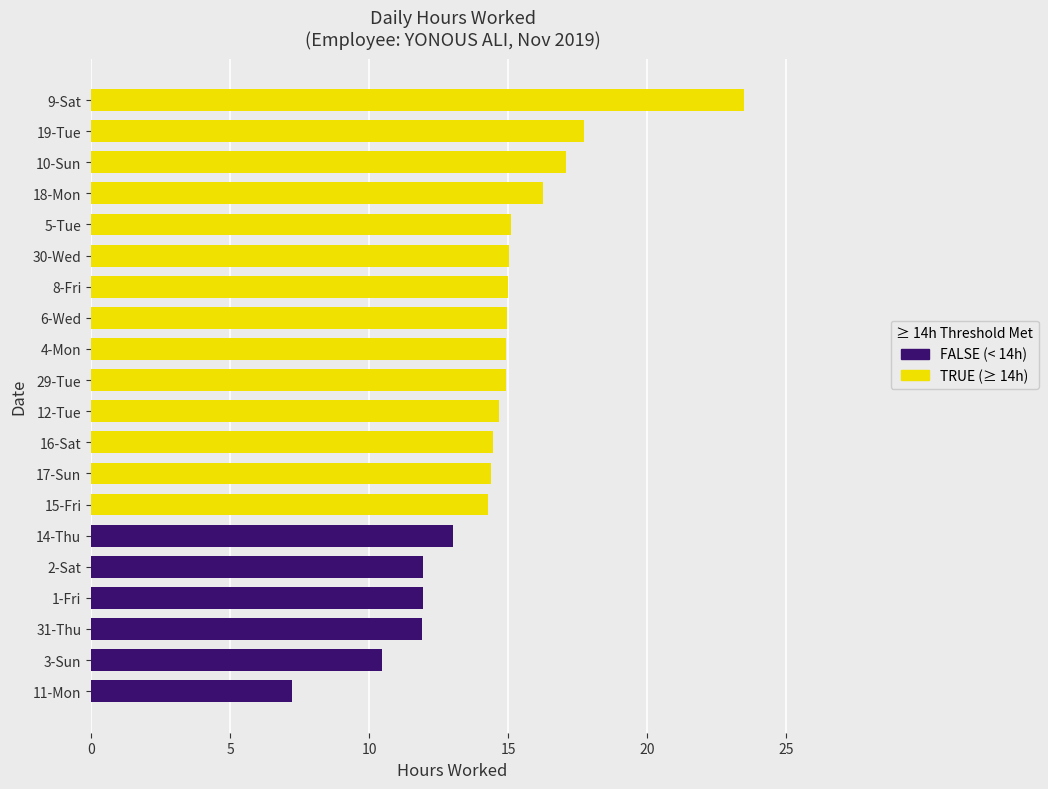

True or false: the data shows 14.4 at 17-Sun.

True